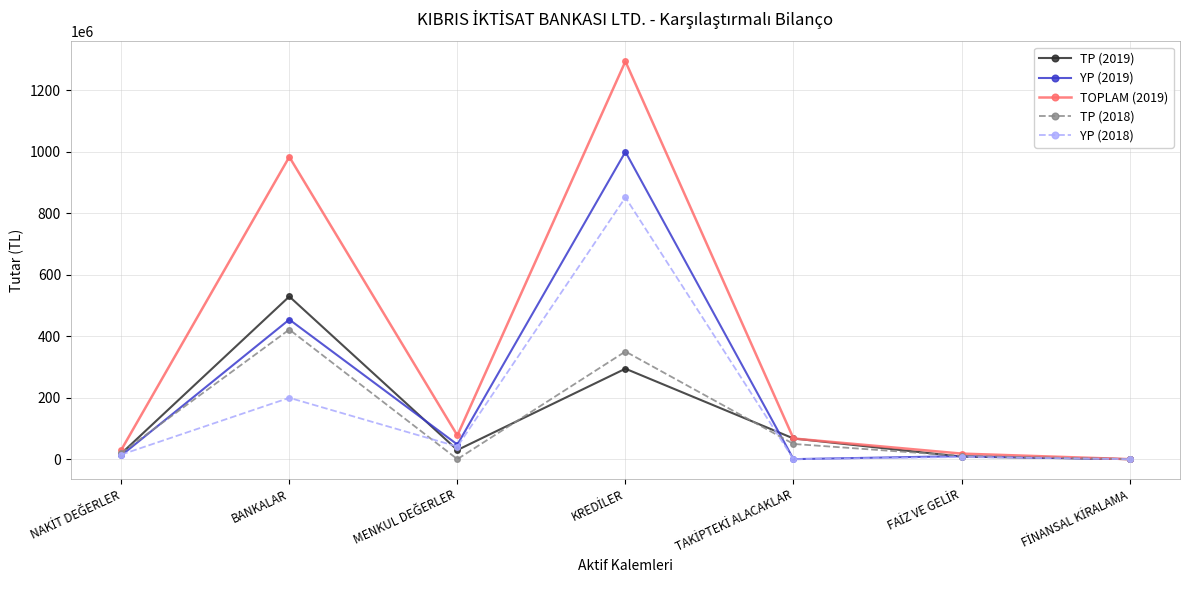

What is the label of the 6th point from the right?

BANKALAR